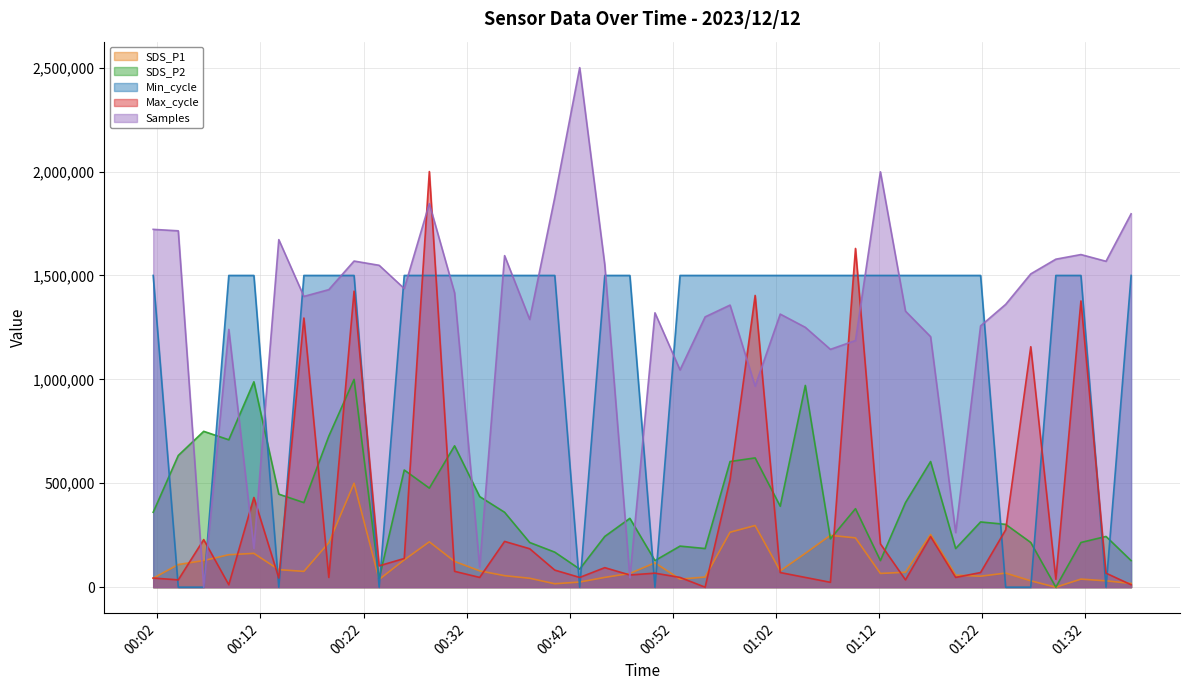

Between 2023/12/12 01:12:08 and 2023/12/12 00:40:33, which is larger?

2023/12/12 01:12:08